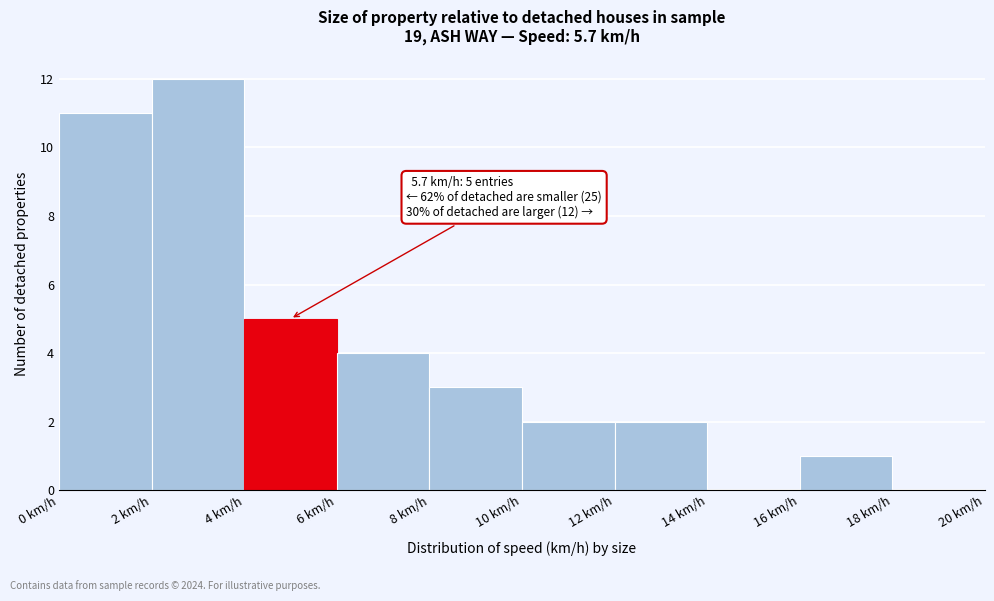

Which range on the x-axis has the tallest bar?

2 to 4